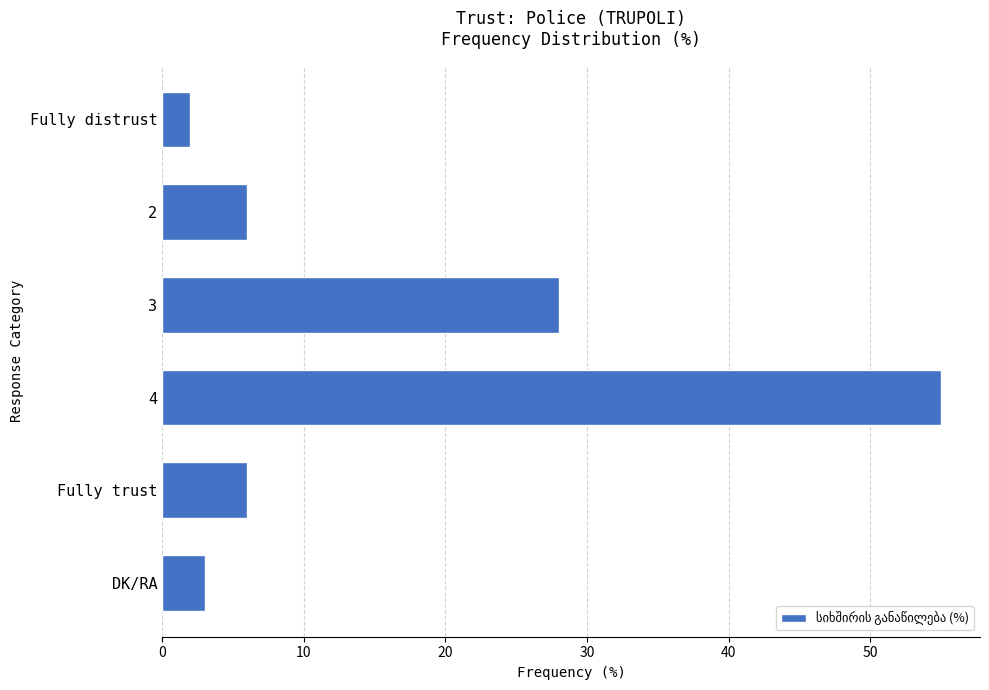

What is the minimum value shown in the chart?

2